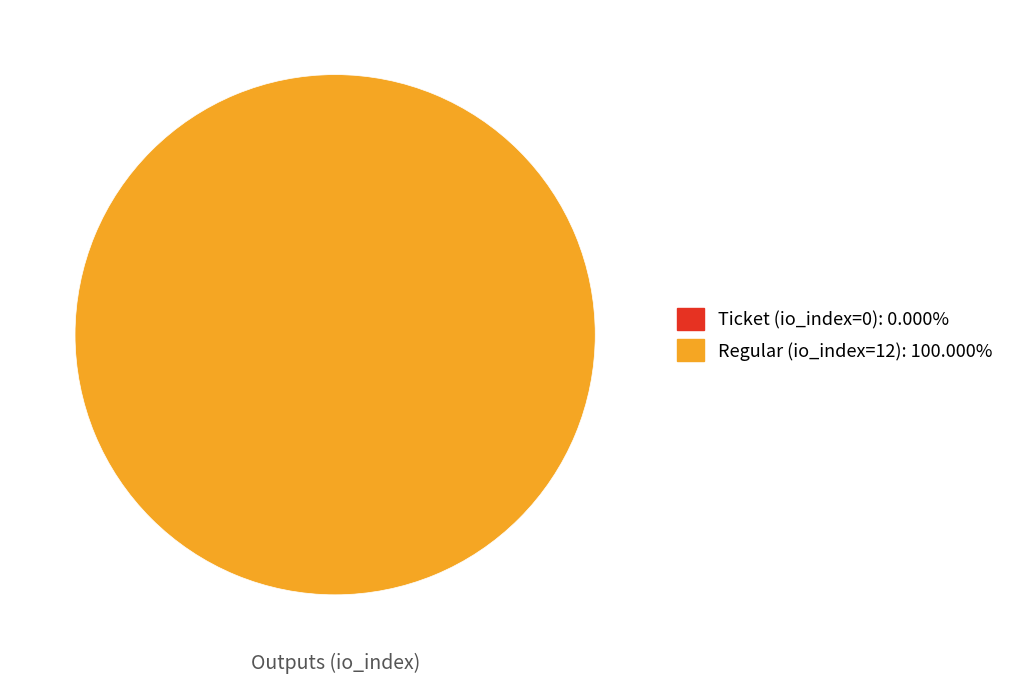

To the nearest percent, what is the combined percentage of Regular (io_index=12) and Ticket (io_index=0)?

100%